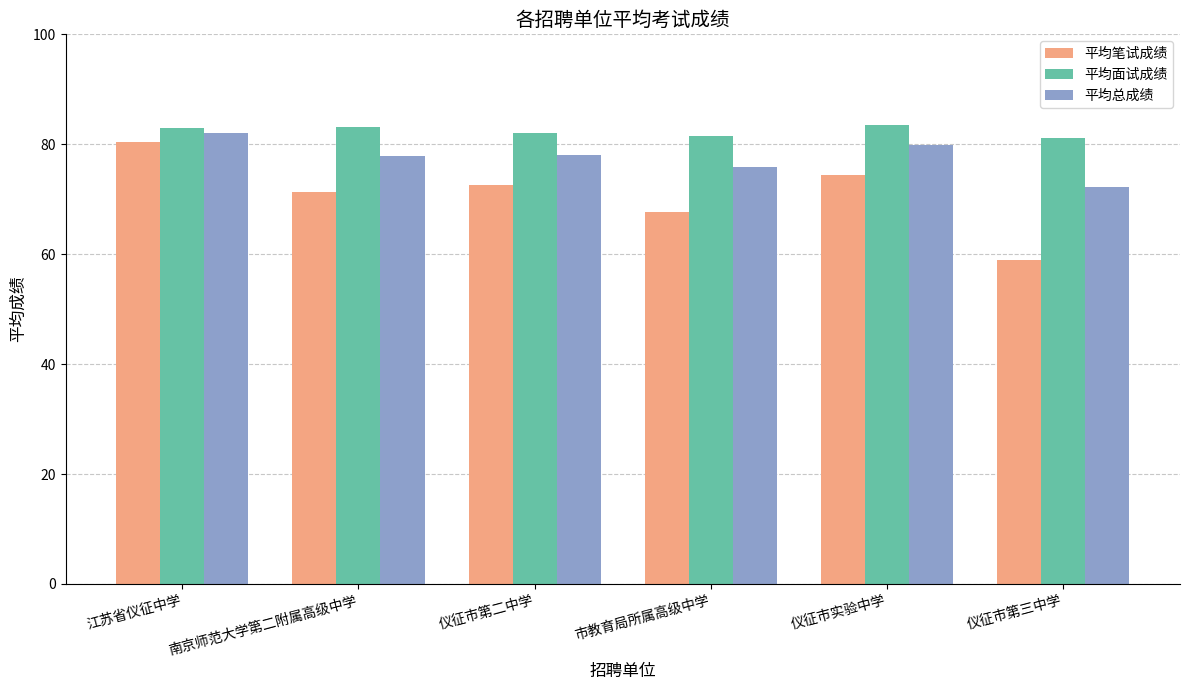

What is the sum of all 平均笔试成绩 values?

425.2